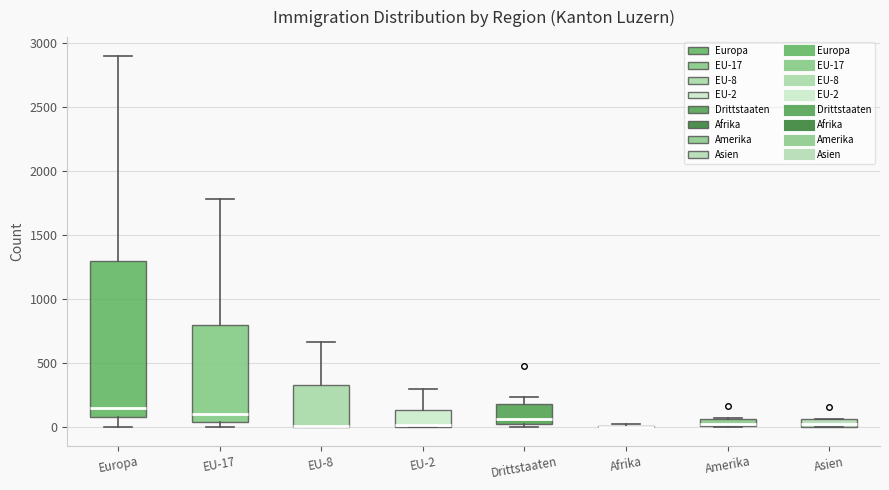

Where is the upper edge of the box for EU-2 on the y-axis? The values are not printed on the chart, so give them approximately, as read against the axis.

150